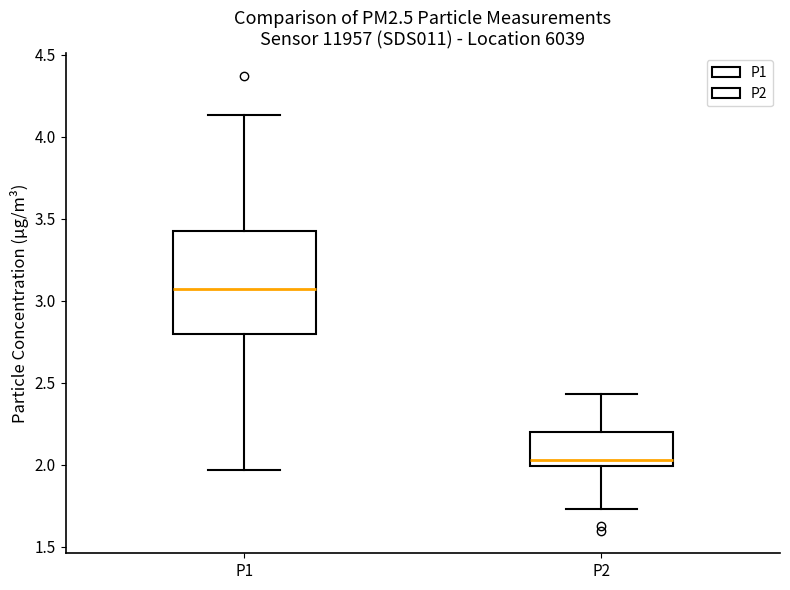

Reading left to right, read every box against the y-axis: the position of its median line, the range the box covers, and the ends of its whiskers. The values are not printed on the chart, so give them approximately, as read against the axis.

P1: median 3.05, box 2.80 to 3.45, whiskers 1.95 to 4.15
P2: median 2.05, box 2.00 to 2.20, whiskers 1.75 to 2.45